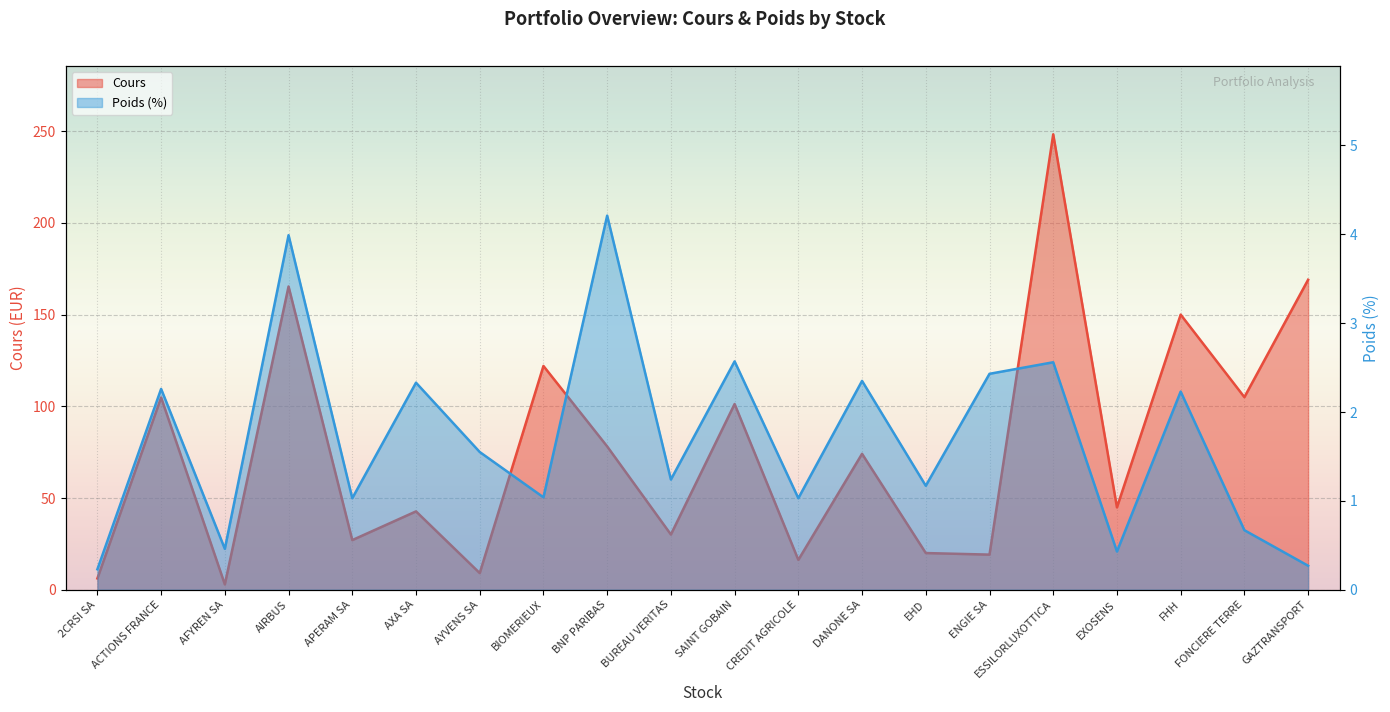

Does the chart display data point markers on the line(s)?

No